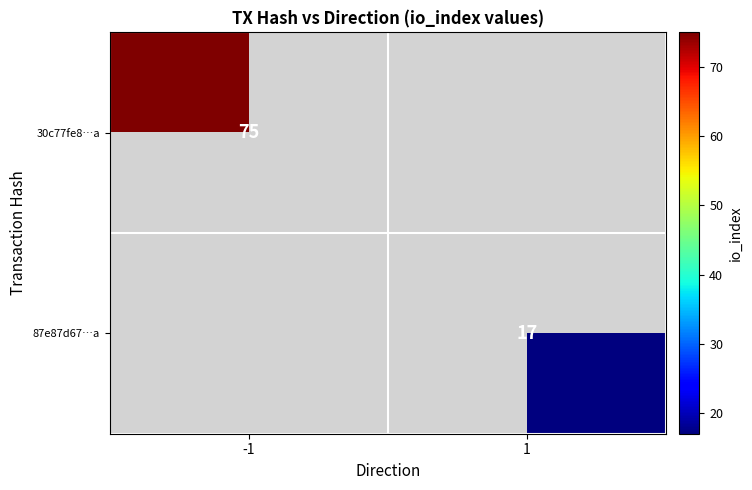

Is it true that 87e87d67…a equals 17 at 1?

True